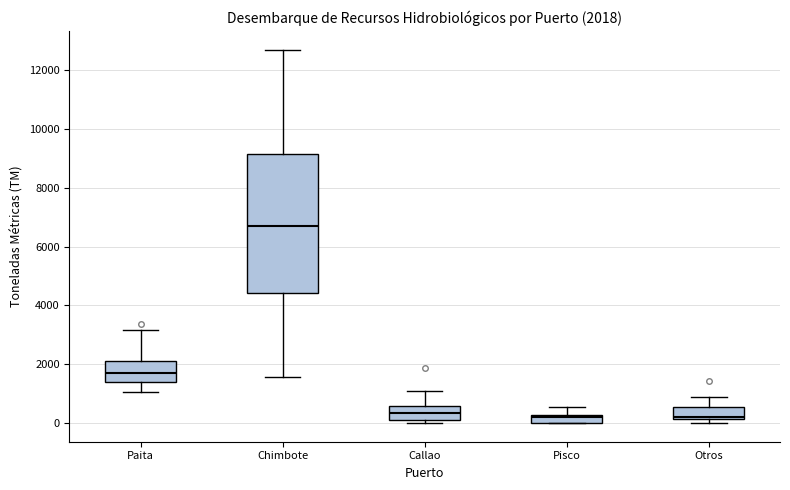

Which box is the tallest, from its lower edge to its upper edge?

Chimbote